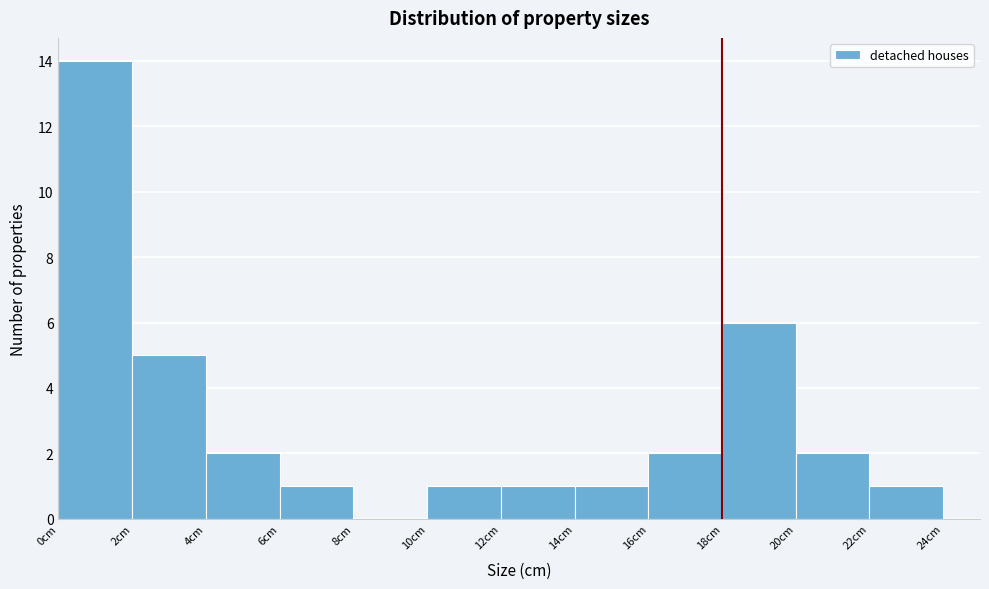

Which range on the x-axis has the tallest bar?

0 to 2